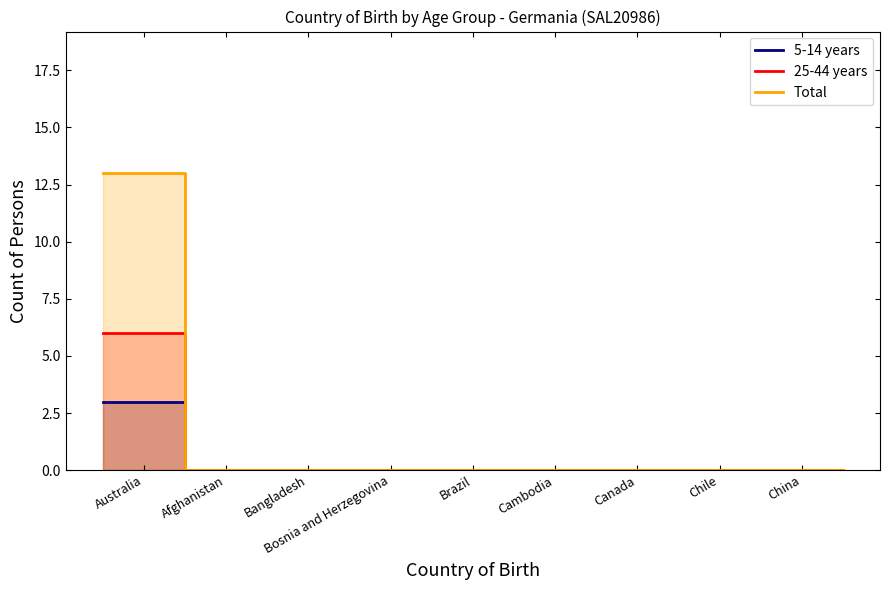

Which series has the largest total across all categories?

Total